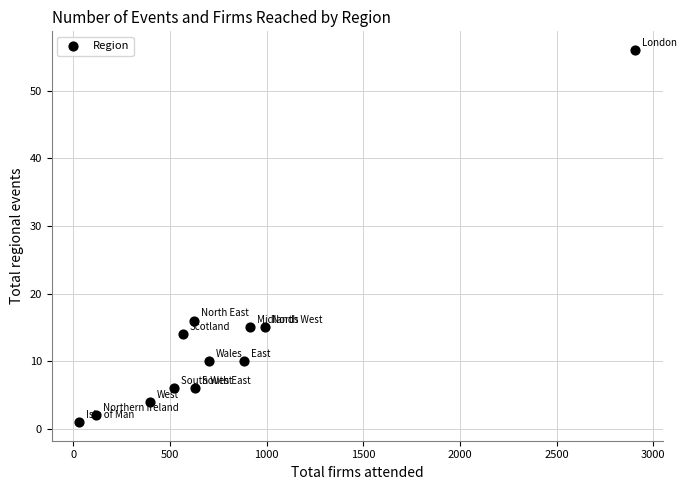

What is the range of X values (max minus min)?

2873